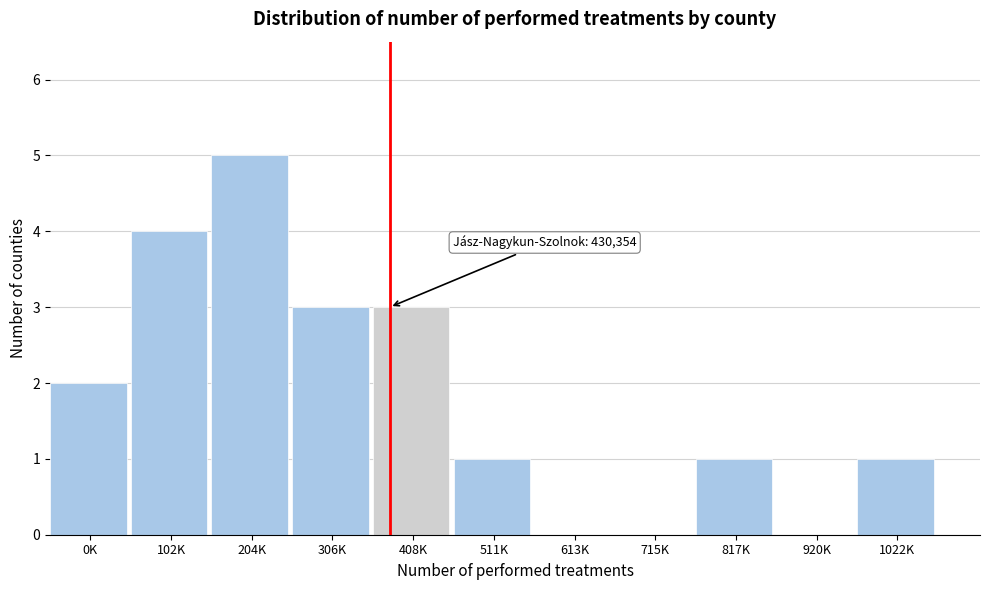

Reading right to left, extract all data points from this chart.

1022K=1	920K=0	817K=1	715K=0	613K=0	511K=1	408K=3	306K=3	204K=5	102K=4	0K=2